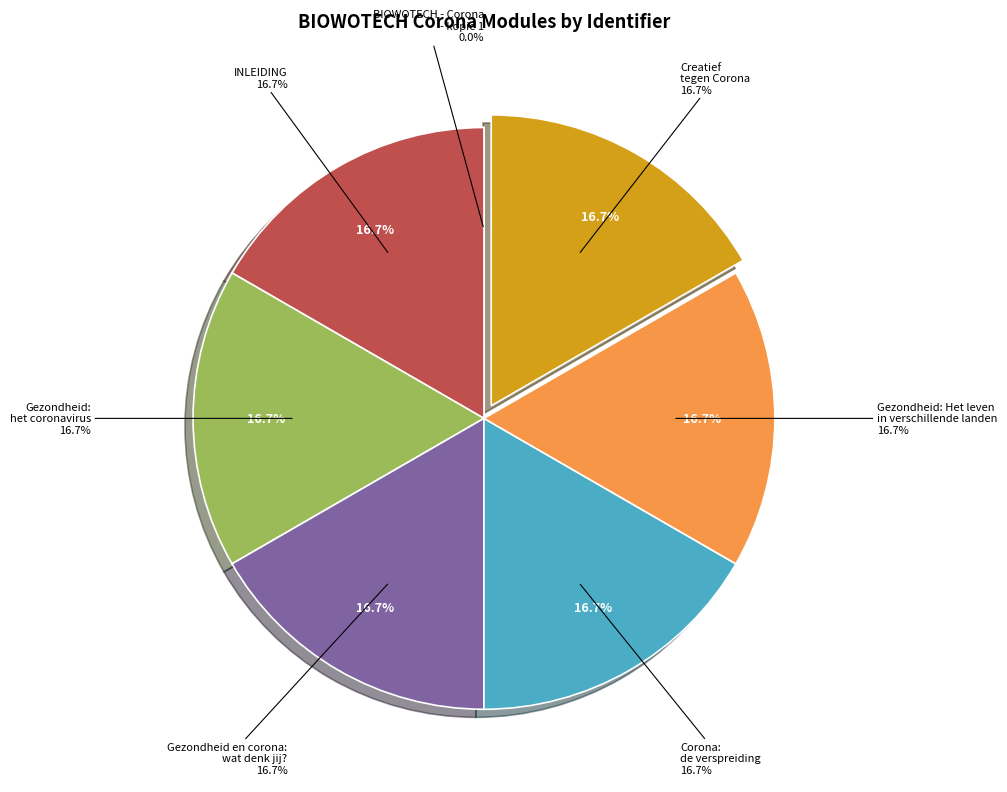

Which has a higher value, Gezondheid: Het leven in verschillende landen or Gezondheid: het coronavirus?

Gezondheid: Het leven in verschillende landen